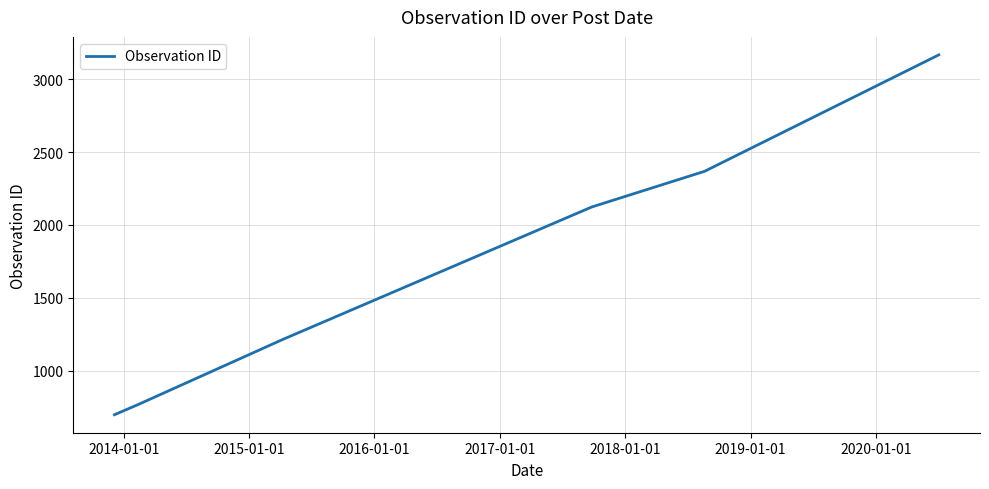

What is the difference between the maximum and minimum values?

2467